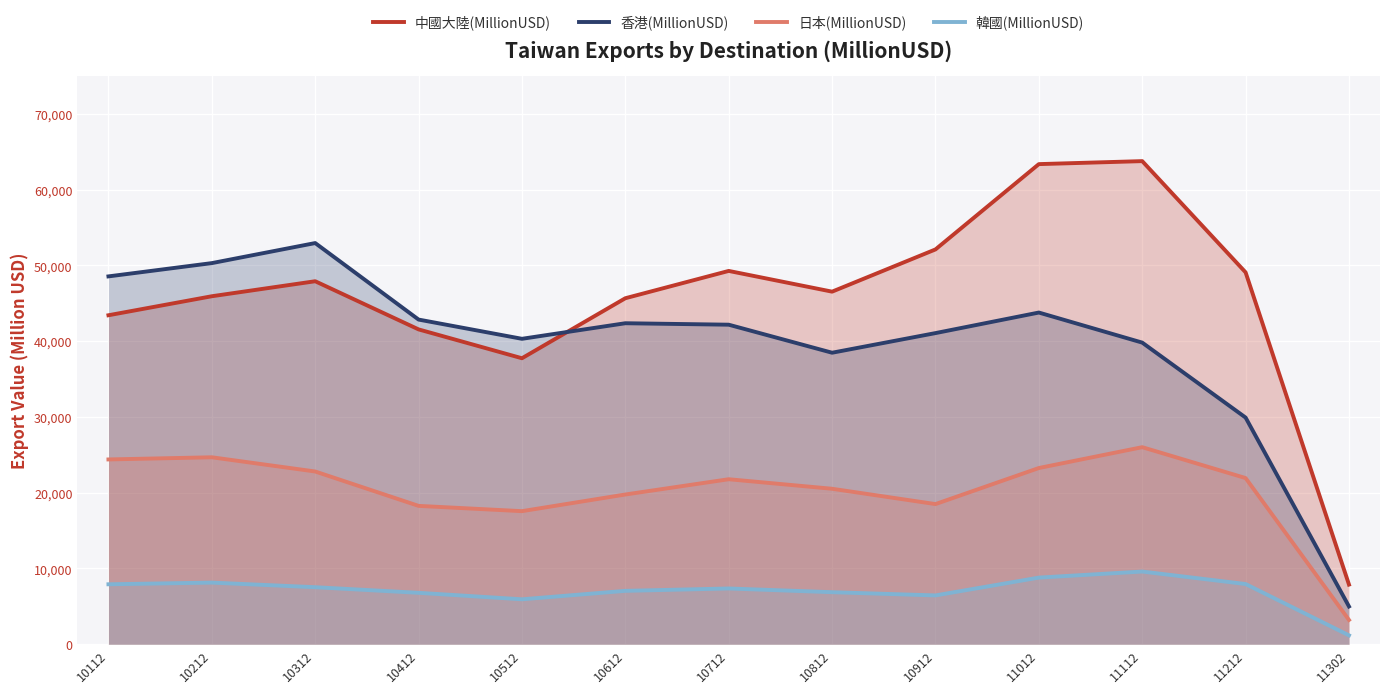

True or false: 中國大陸(MillionUSD) and 韓國(MillionUSD) cross at least once.

False